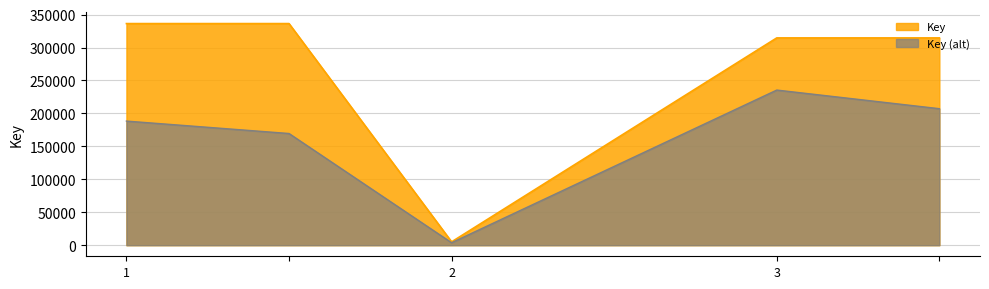

At which category does the data reach its first local valley?

2